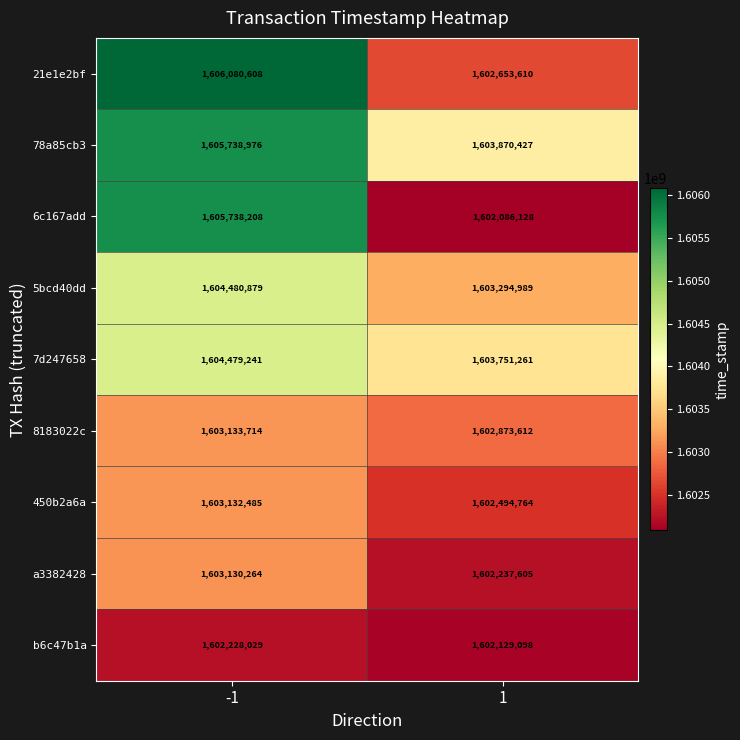

Reading left to right, list all the values displayed in this chart.

21e1e2bf: 1606080608	1602653610
78a85cb3: 1605738976	1603870427
6c167add: 1605738208	1602086128
5bcd40dd: 1604480879	1603294989
7d247658: 1604479241	1603751261
8183022c: 1603133714	1602873612
450b2a6a: 1603132485	1602494764
a3382428: 1603130264	1602237605
b6c47b1a: 1602228029	1602129098